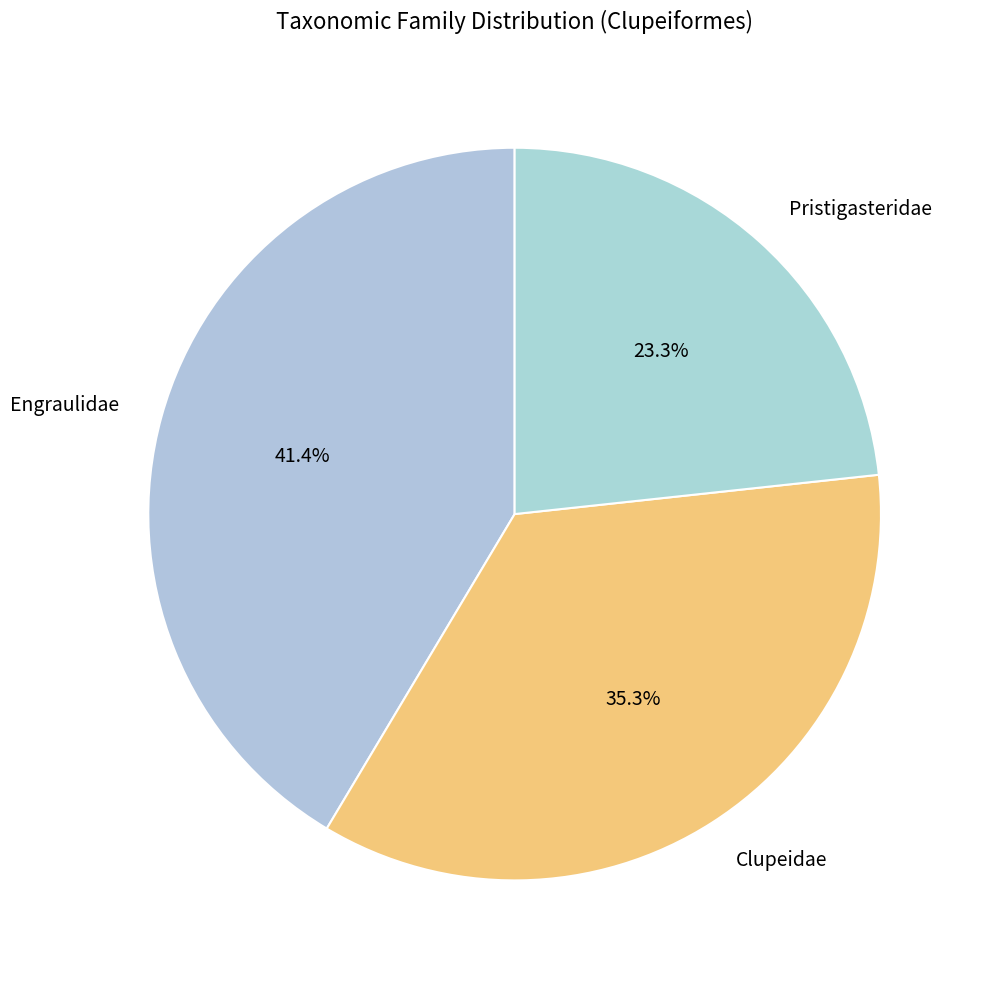

What is the largest slice in the pie chart?

Engraulidae